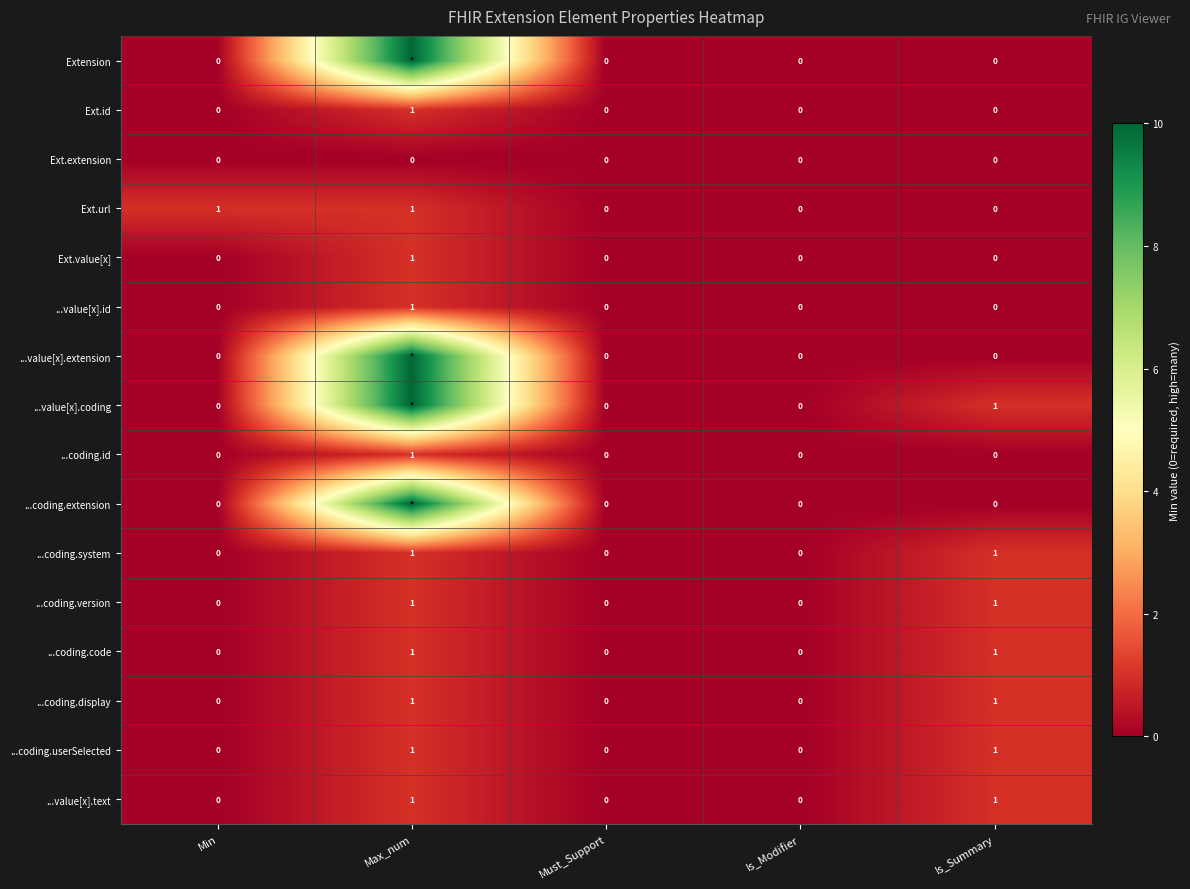

Count the Ext.value[x] values in the range 0 to 1.

5